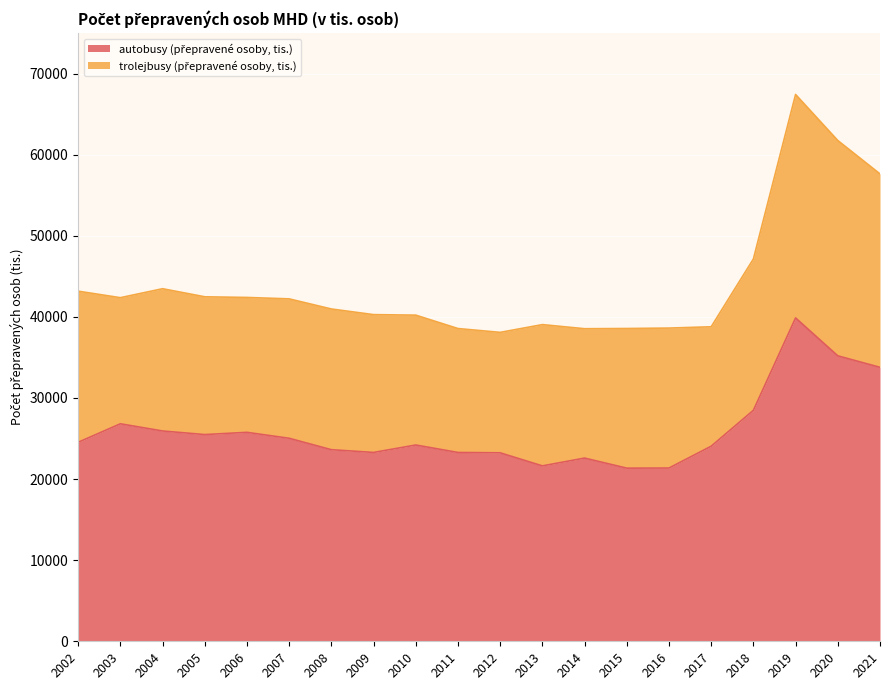

What is the average value?

25977